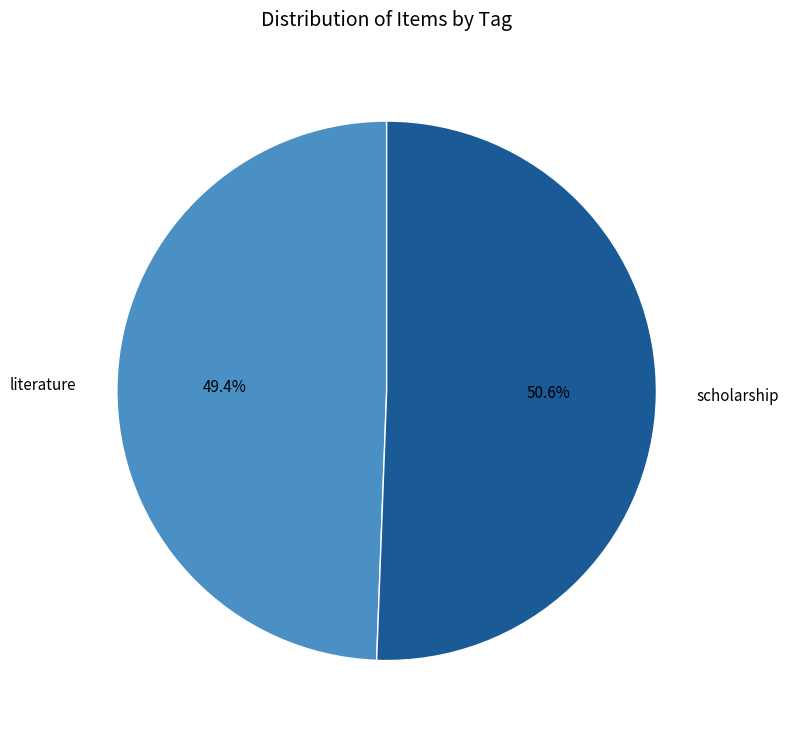

Which category accounts for the majority?

scholarship